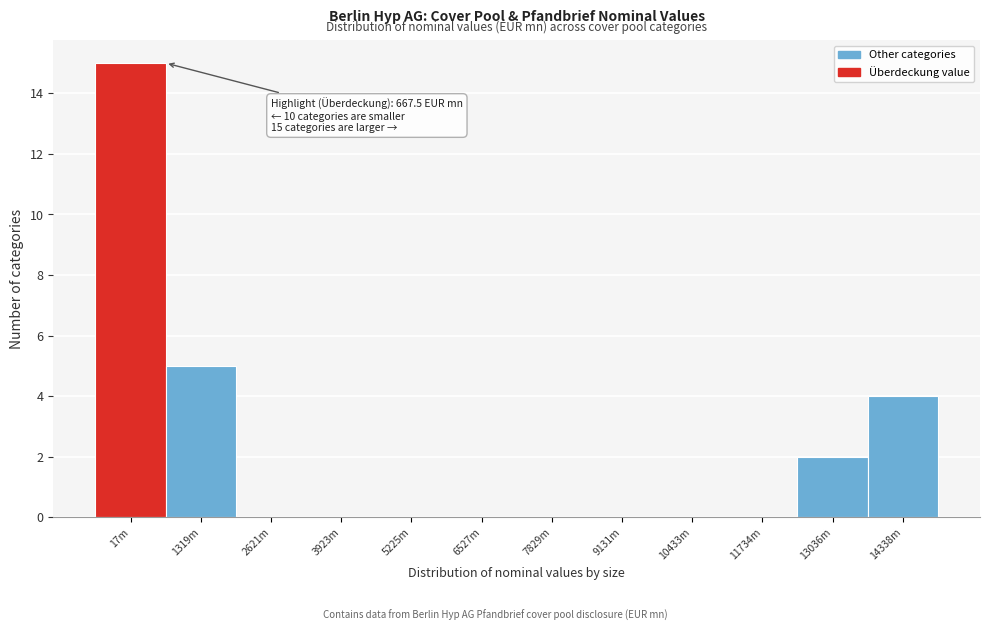

Reading right to left, transcribe all the data shown in this chart.

14338m=4	13036m=2	11734m=0	10433m=0	9131m=0	7829m=0	6527m=0	5225m=0	3923m=0	2621m=0	1319m=5	17m=15